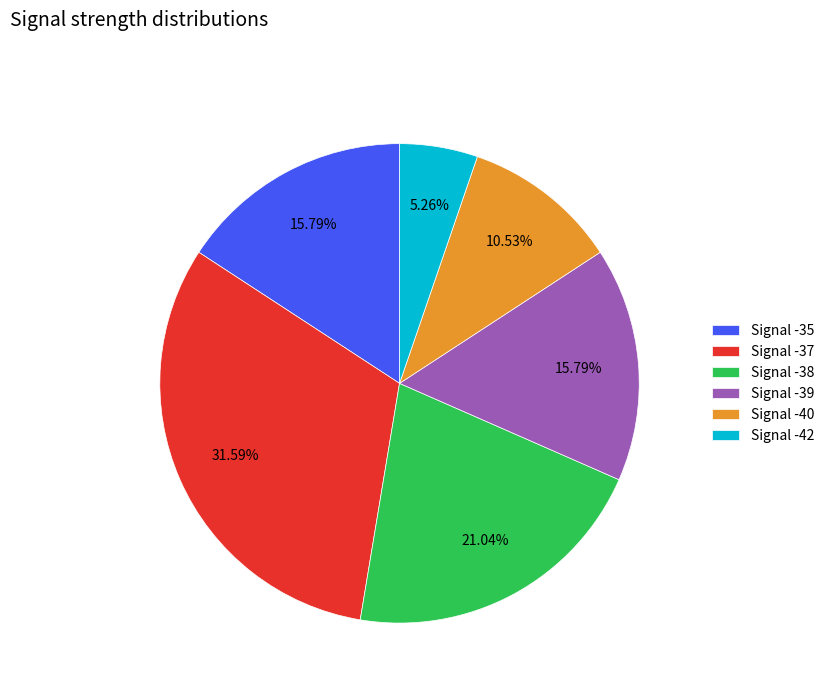

Which has a higher value, Signal -38 or Signal -39?

Signal -38